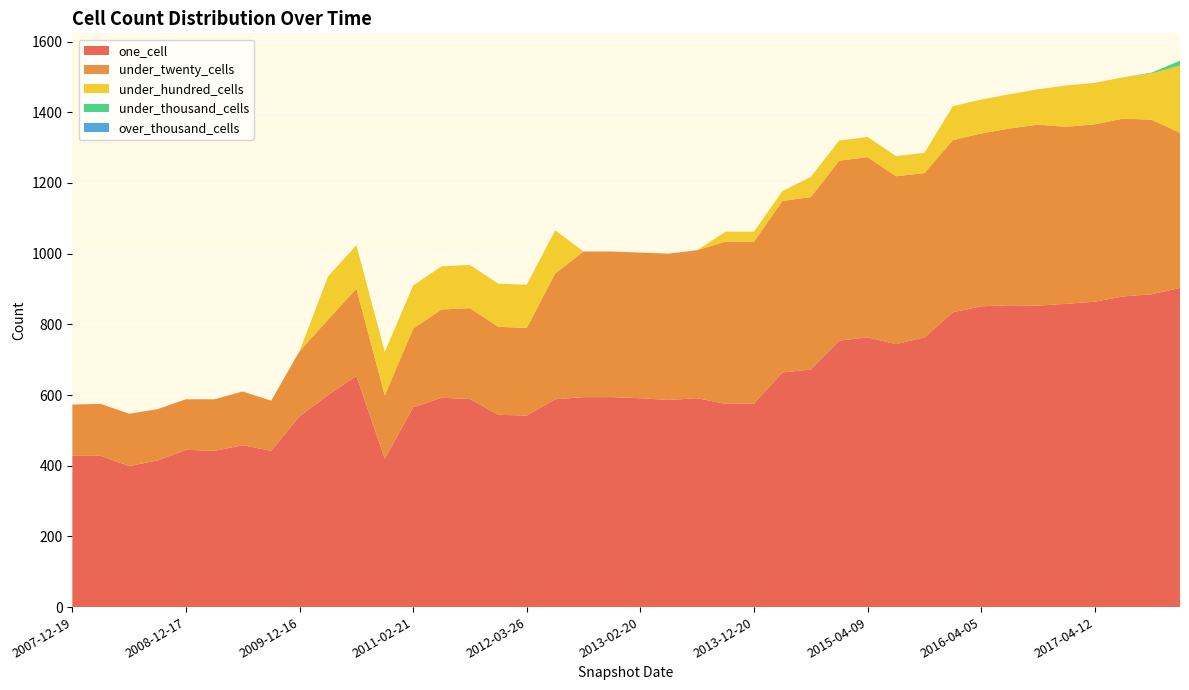

Reading left to right, transcribe all the data shown in this chart.

one_cell: 428	428	399	415	445	442	458	442	540	600	654	420	565	592	589	544	542	588	594	594	591	586	591	575	576	664	672	754	763	744	763	834	851	854	853	858	864	879	885	903
under_twenty_cells: 145	147	148	145	143	146	152	142	184	213	247	179	223	250	257	249	248	356	412	412	412	414	419	459	458	485	488	509	510	475	465	487	489	500	512	501	502	503	494	439
under_hundred_cells: 0	0	0	0	0	0	0	0	0	122	123	123	122	122	122	122	122	122	0	0	0	0	0	28	28	28	57	57	57	57	57	96	96	97	100	117	117	117	131	190
under_thousand_cells: 0	0	0	0	0	0	0	0	0	0	0	0	0	0	0	0	0	0	0	0	0	0	0	0	0	0	0	0	0	0	0	0	0	0	0	0	0	0	2	14
over_thousand_cells: 0	0	0	0	0	0	0	0	0	0	0	0	0	0	0	0	0	0	0	0	0	0	0	0	0	0	0	0	0	0	0	0	0	0	0	0	0	0	0	0